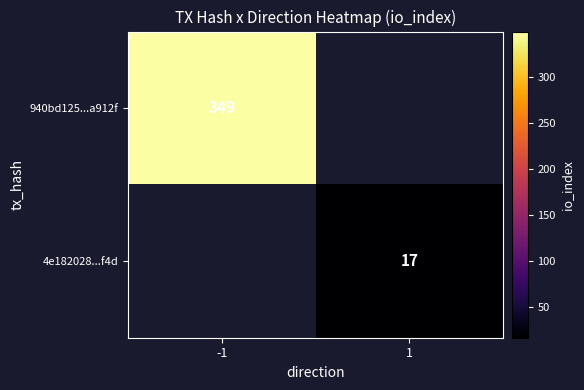

True or false: 4e182028...f4d has a value of 17 at 1.

True